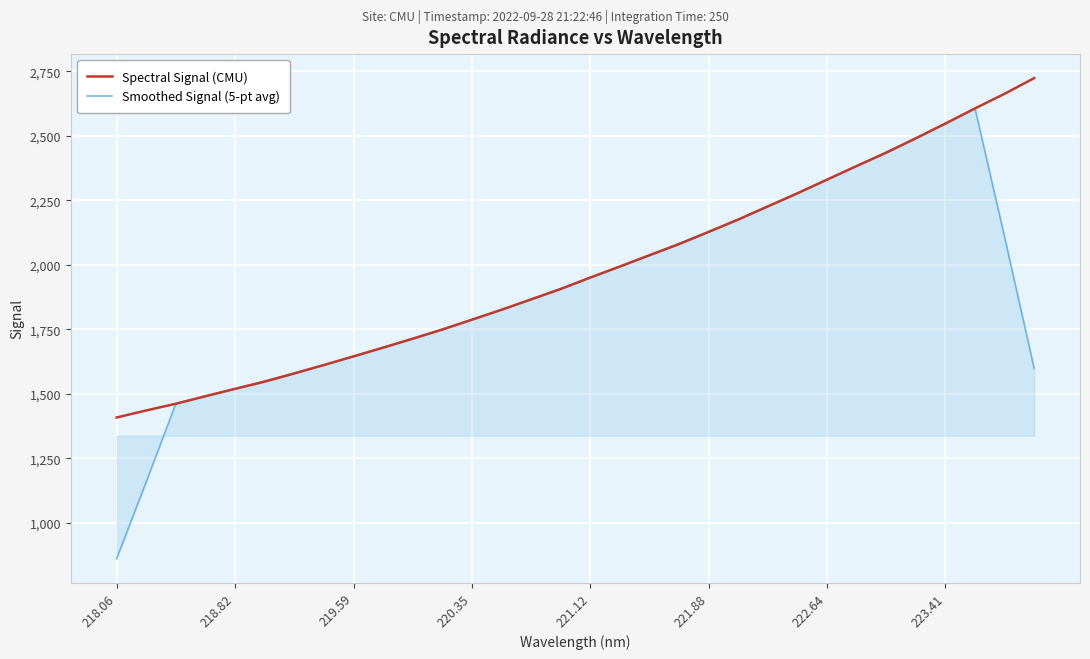

Which series has the largest range (max minus min)?

Smoothed Signal (5-pt avg)